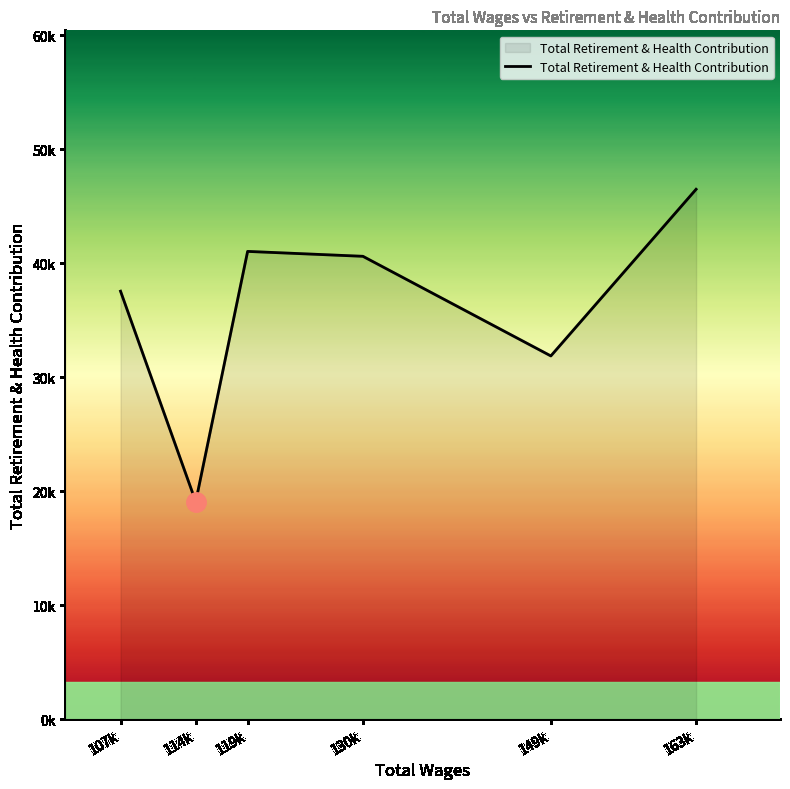

What is the label of the 5th point from the left?

149k